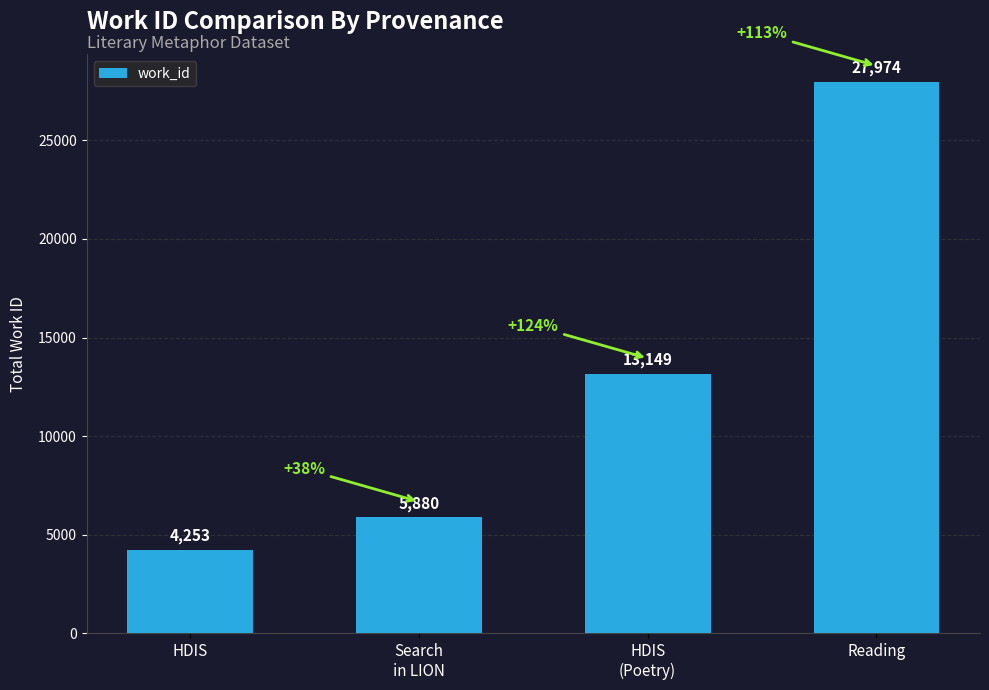

What position from the left is Reading?

4